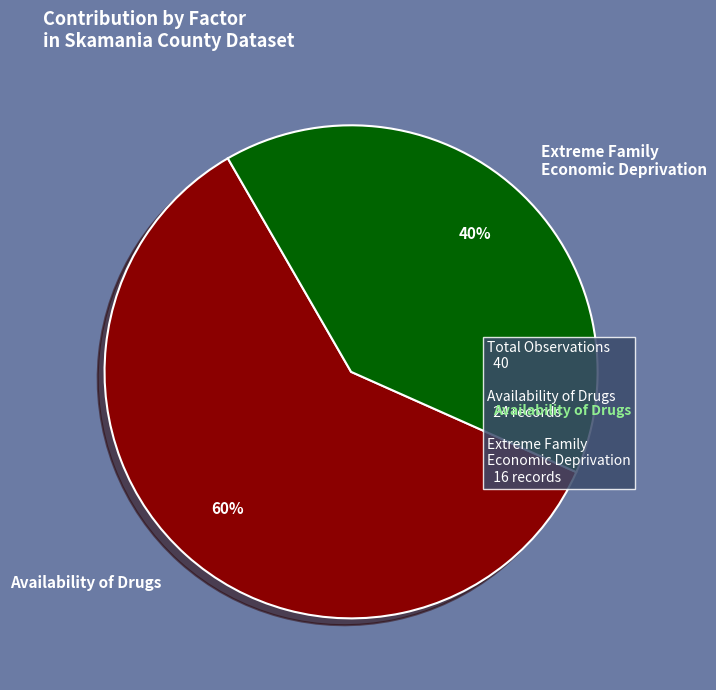

What is the largest slice in the pie chart?

Availability of Drugs